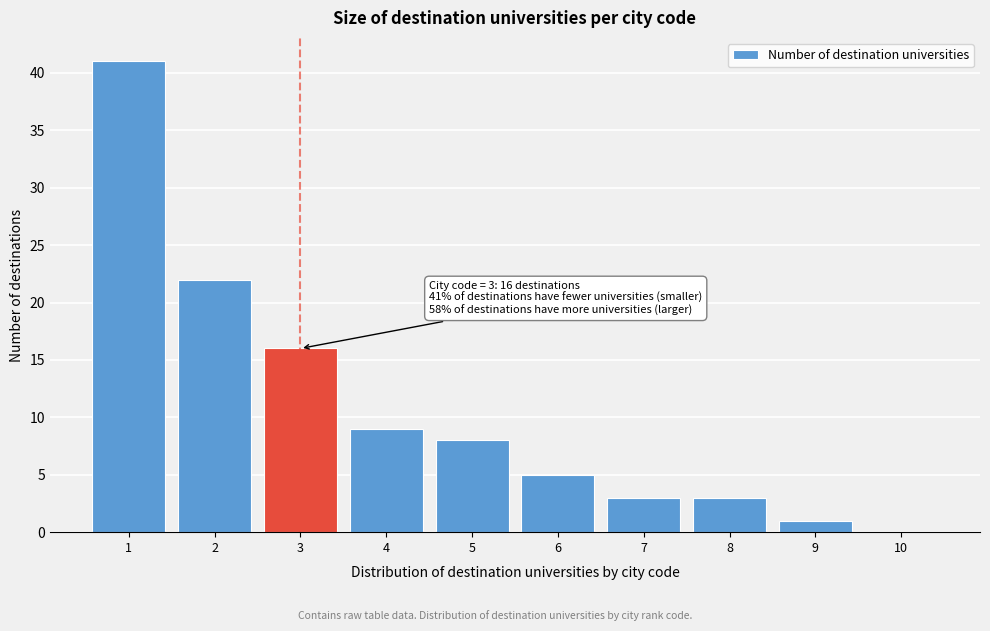

Reading right to left, extract all data points from this chart.

10=0	9=1	8=3	7=3	6=5	5=8	4=9	3=16	2=22	1=41